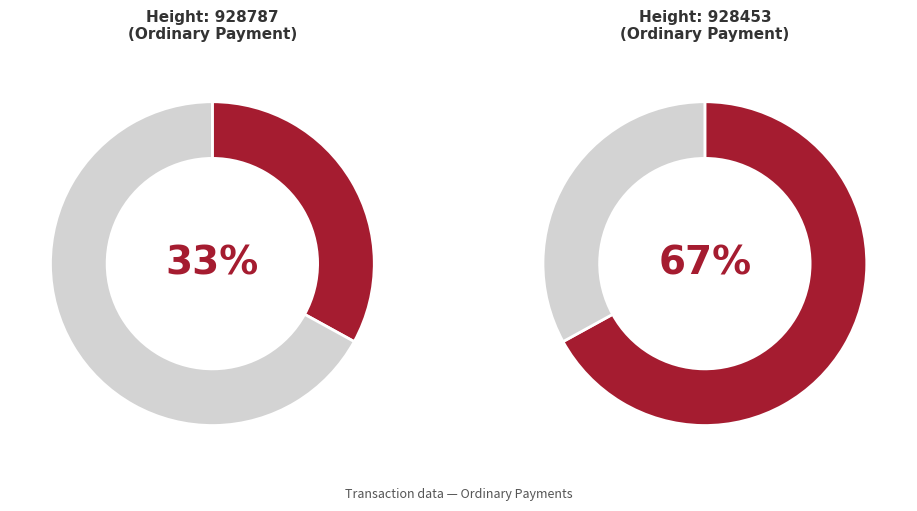

True or false: 928787 accounts for 33% of the total.

True